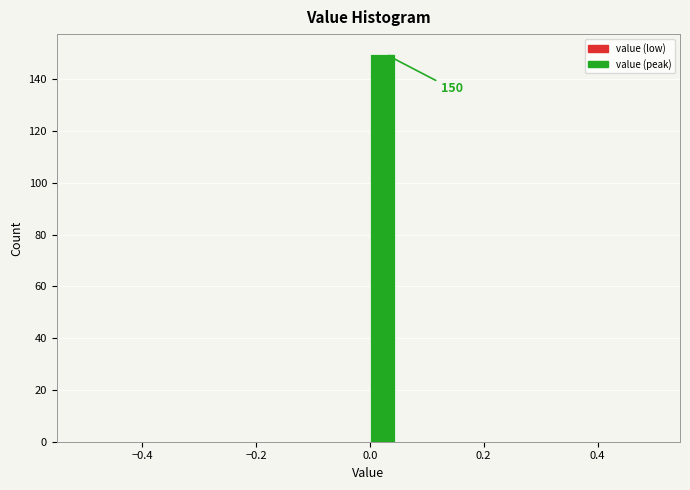

Around what value on the x-axis is the tallest bar? Give the approximate position of its centre, as read against the axis.

0.02